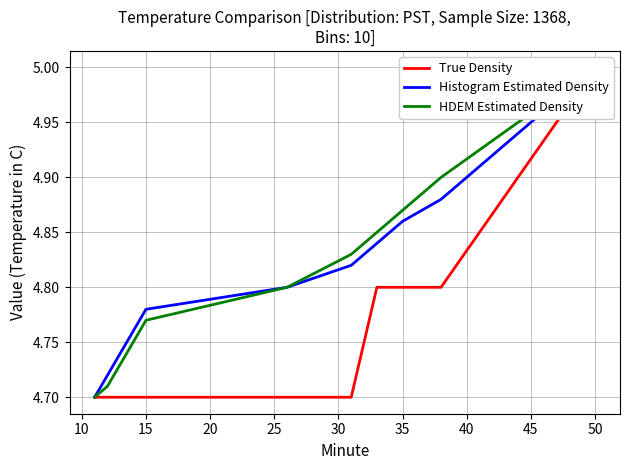

What is the difference between the HDEM Estimated Density values at 20 and 35?

0.1